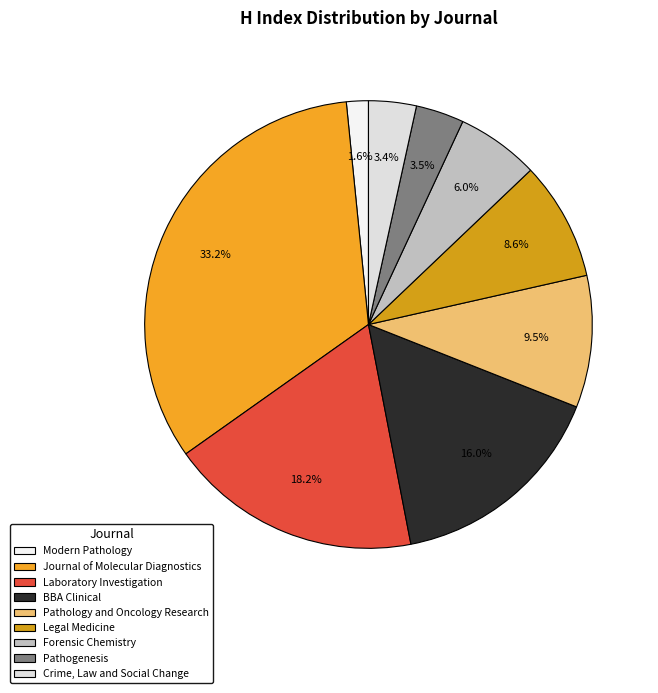

Do Modern Pathology and Laboratory Investigation together represent more than half of the pie?

No